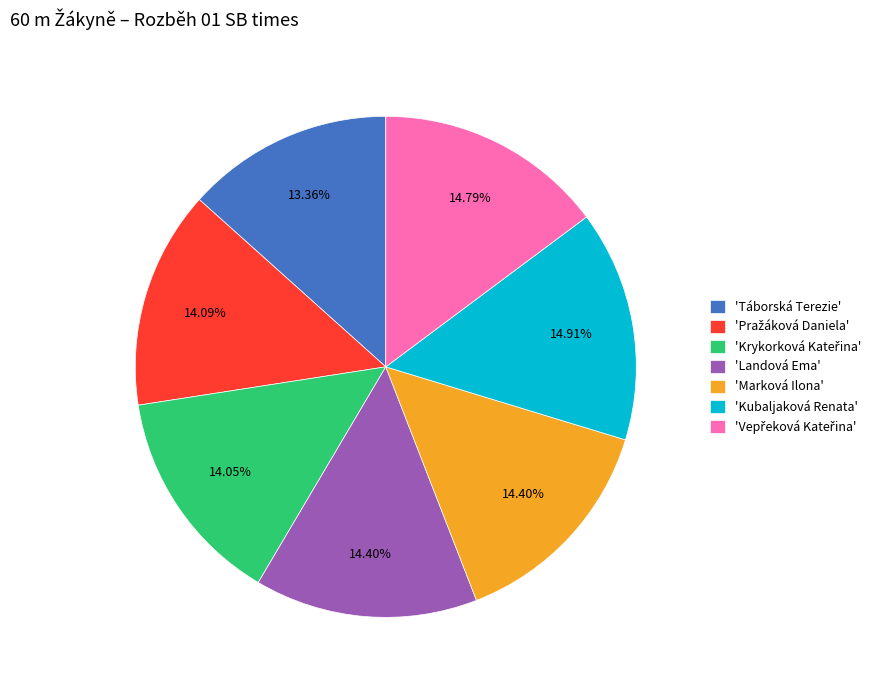

Which has a higher value, 'Landová Ema' or 'Kubaljaková Renata'?

'Kubaljaková Renata'